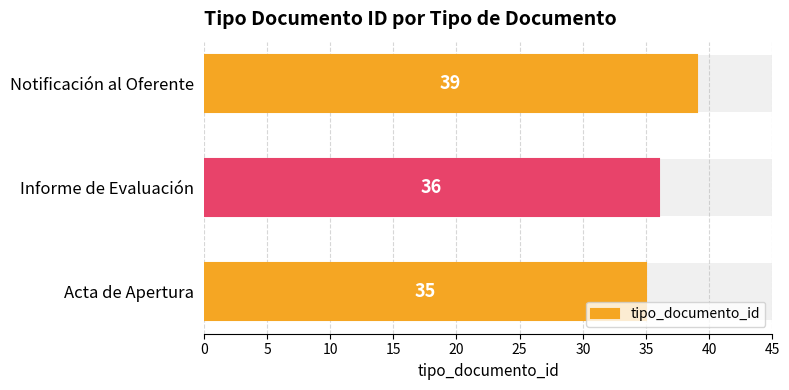

Which has a higher value, Acta de Apertura or Notificación al Oferente?

Notificación al Oferente